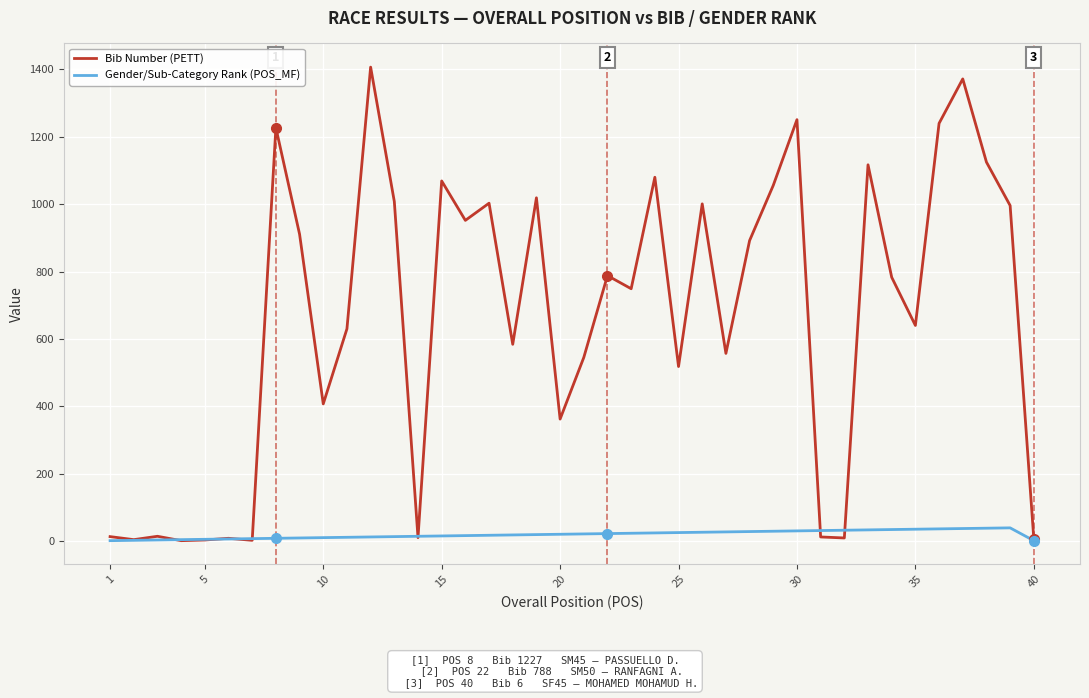

Which series has the largest range (max minus min)?

Bib Number (PETT)